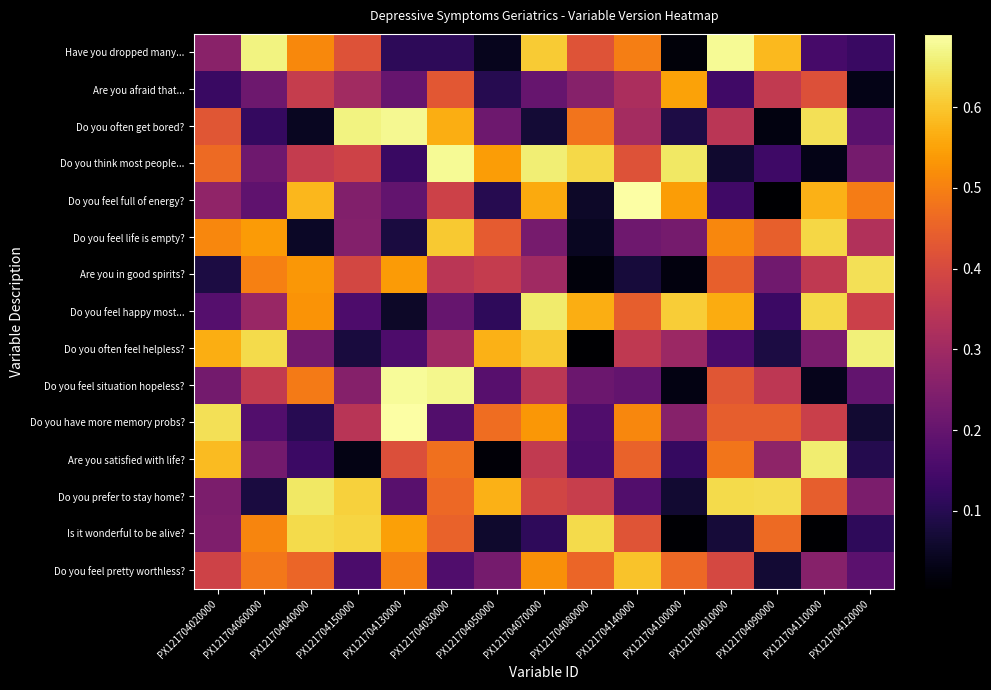

Reading left to right, extract all data points from this chart.

Have you dropped many...: PX121704020000=0.3	PX121704060000=0.7	PX121704040000=0.5	PX121704150000=0.4	PX121704130000=0.1	PX121704030000=0.1	PX121704050000=0.0	PX121704070000=0.6	PX121704080000=0.4	PX121704140000=0.5	PX121704100000=0.0	PX121704010000=0.7	PX121704090000=0.6	PX121704110000=0.1	PX121704120000=0.1
Are you afraid that...: PX121704020000=0.1	PX121704060000=0.2	PX121704040000=0.4	PX121704150000=0.3	PX121704130000=0.2	PX121704030000=0.4	PX121704050000=0.1	PX121704070000=0.2	PX121704080000=0.3	PX121704140000=0.3	PX121704100000=0.5	PX121704010000=0.1	PX121704090000=0.4	PX121704110000=0.4	PX121704120000=0.0
Do you often get bored?: PX121704020000=0.4	PX121704060000=0.1	PX121704040000=0.0	PX121704150000=0.7	PX121704130000=0.7	PX121704030000=0.6	PX121704050000=0.2	PX121704070000=0.1	PX121704080000=0.5	PX121704140000=0.3	PX121704100000=0.1	PX121704010000=0.3	PX121704090000=0.0	PX121704110000=0.6	PX121704120000=0.2
Do you think most people...: PX121704020000=0.5	PX121704060000=0.2	PX121704040000=0.4	PX121704150000=0.4	PX121704130000=0.1	PX121704030000=0.7	PX121704050000=0.5	PX121704070000=0.7	PX121704080000=0.6	PX121704140000=0.4	PX121704100000=0.6	PX121704010000=0.1	PX121704090000=0.1	PX121704110000=0.0	PX121704120000=0.2
Do you feel full of energy?: PX121704020000=0.3	PX121704060000=0.2	PX121704040000=0.6	PX121704150000=0.2	PX121704130000=0.2	PX121704030000=0.4	PX121704050000=0.1	PX121704070000=0.6	PX121704080000=0.1	PX121704140000=0.7	PX121704100000=0.5	PX121704010000=0.1	PX121704090000=0.0	PX121704110000=0.6	PX121704120000=0.5
Do you feel life is empty?: PX121704020000=0.5	PX121704060000=0.5	PX121704040000=0.1	PX121704150000=0.3	PX121704130000=0.1	PX121704030000=0.6	PX121704050000=0.4	PX121704070000=0.2	PX121704080000=0.0	PX121704140000=0.2	PX121704100000=0.2	PX121704010000=0.5	PX121704090000=0.4	PX121704110000=0.6	PX121704120000=0.3
Are you in good spirits?: PX121704020000=0.1	PX121704060000=0.5	PX121704040000=0.5	PX121704150000=0.4	PX121704130000=0.5	PX121704030000=0.3	PX121704050000=0.4	PX121704070000=0.3	PX121704080000=0.0	PX121704140000=0.1	PX121704100000=0.0	PX121704010000=0.4	PX121704090000=0.2	PX121704110000=0.4	PX121704120000=0.6
Do you feel happy most...: PX121704020000=0.2	PX121704060000=0.3	PX121704040000=0.5	PX121704150000=0.2	PX121704130000=0.1	PX121704030000=0.2	PX121704050000=0.1	PX121704070000=0.7	PX121704080000=0.6	PX121704140000=0.4	PX121704100000=0.6	PX121704010000=0.6	PX121704090000=0.1	PX121704110000=0.6	PX121704120000=0.4
Do you often feel helpless?: PX121704020000=0.6	PX121704060000=0.6	PX121704040000=0.2	PX121704150000=0.1	PX121704130000=0.2	PX121704030000=0.3	PX121704050000=0.6	PX121704070000=0.6	PX121704080000=0.0	PX121704140000=0.4	PX121704100000=0.3	PX121704010000=0.2	PX121704090000=0.1	PX121704110000=0.2	PX121704120000=0.7
Do you feel situation hopeless?: PX121704020000=0.2	PX121704060000=0.4	PX121704040000=0.5	PX121704150000=0.3	PX121704130000=0.7	PX121704030000=0.7	PX121704050000=0.2	PX121704070000=0.3	PX121704080000=0.2	PX121704140000=0.2	PX121704100000=0.0	PX121704010000=0.4	PX121704090000=0.4	PX121704110000=0.0	PX121704120000=0.2
Do you have more memory probs?: PX121704020000=0.6	PX121704060000=0.2	PX121704040000=0.1	PX121704150000=0.3	PX121704130000=0.7	PX121704030000=0.2	PX121704050000=0.5	PX121704070000=0.5	PX121704080000=0.2	PX121704140000=0.5	PX121704100000=0.3	PX121704010000=0.4	PX121704090000=0.4	PX121704110000=0.4	PX121704120000=0.1
Are you satisfied with life?: PX121704020000=0.6	PX121704060000=0.2	PX121704040000=0.1	PX121704150000=0.0	PX121704130000=0.4	PX121704030000=0.5	PX121704050000=0.0	PX121704070000=0.4	PX121704080000=0.2	PX121704140000=0.5	PX121704100000=0.1	PX121704010000=0.5	PX121704090000=0.3	PX121704110000=0.7	PX121704120000=0.1
Do you prefer to stay home?: PX121704020000=0.2	PX121704060000=0.1	PX121704040000=0.6	PX121704150000=0.6	PX121704130000=0.2	PX121704030000=0.5	PX121704050000=0.6	PX121704070000=0.4	PX121704080000=0.4	PX121704140000=0.2	PX121704100000=0.1	PX121704010000=0.6	PX121704090000=0.6	PX121704110000=0.4	PX121704120000=0.2
Is it wonderful to be alive?: PX121704020000=0.2	PX121704060000=0.5	PX121704040000=0.6	PX121704150000=0.6	PX121704130000=0.5	PX121704030000=0.4	PX121704050000=0.1	PX121704070000=0.1	PX121704080000=0.6	PX121704140000=0.4	PX121704100000=0.0	PX121704010000=0.1	PX121704090000=0.5	PX121704110000=0.0	PX121704120000=0.1
Do you feel pretty worthless?: PX121704020000=0.4	PX121704060000=0.5	PX121704040000=0.5	PX121704150000=0.2	PX121704130000=0.5	PX121704030000=0.2	PX121704050000=0.2	PX121704070000=0.5	PX121704080000=0.5	PX121704140000=0.6	PX121704100000=0.5	PX121704010000=0.4	PX121704090000=0.1	PX121704110000=0.3	PX121704120000=0.2